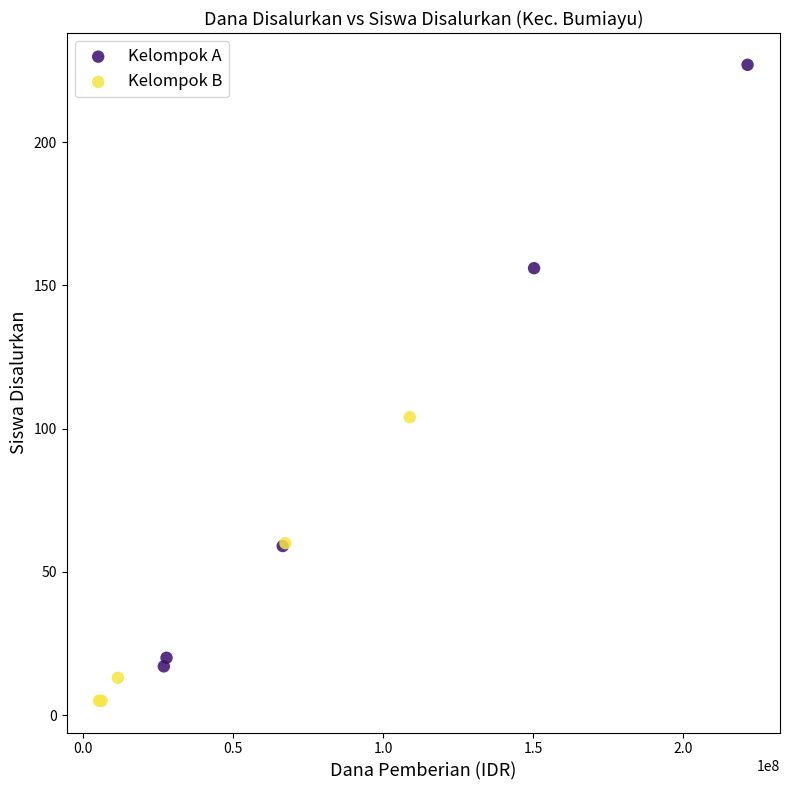

Which series has the largest Y range (max minus min)?

Kelompok A